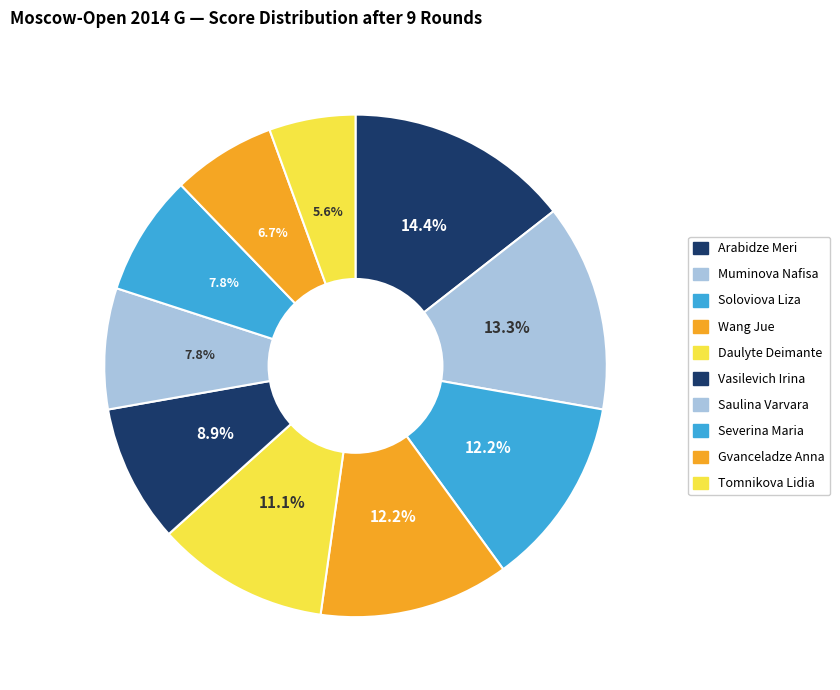

Count the number of slices in the pie.

10